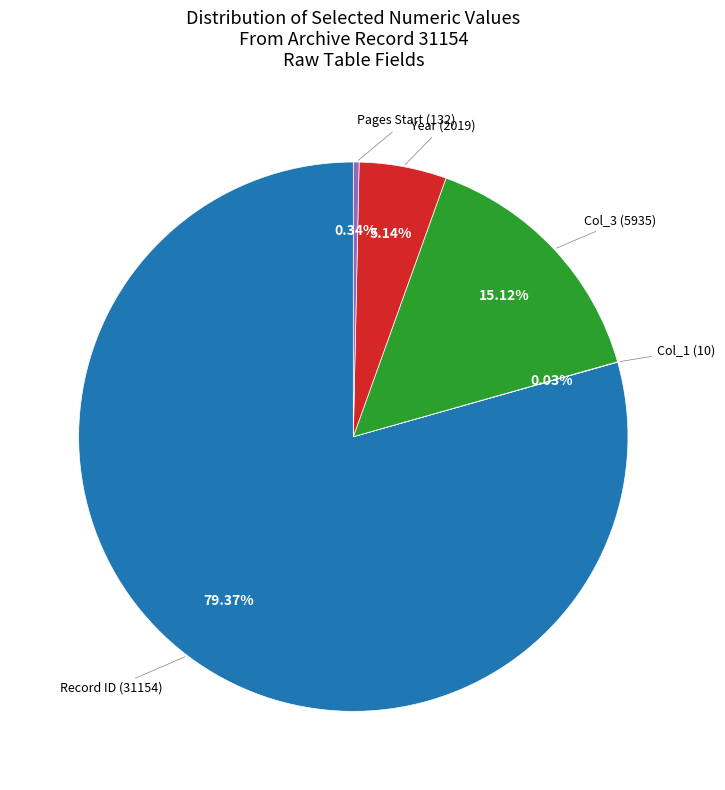

Does any single category account for the majority?

Yes